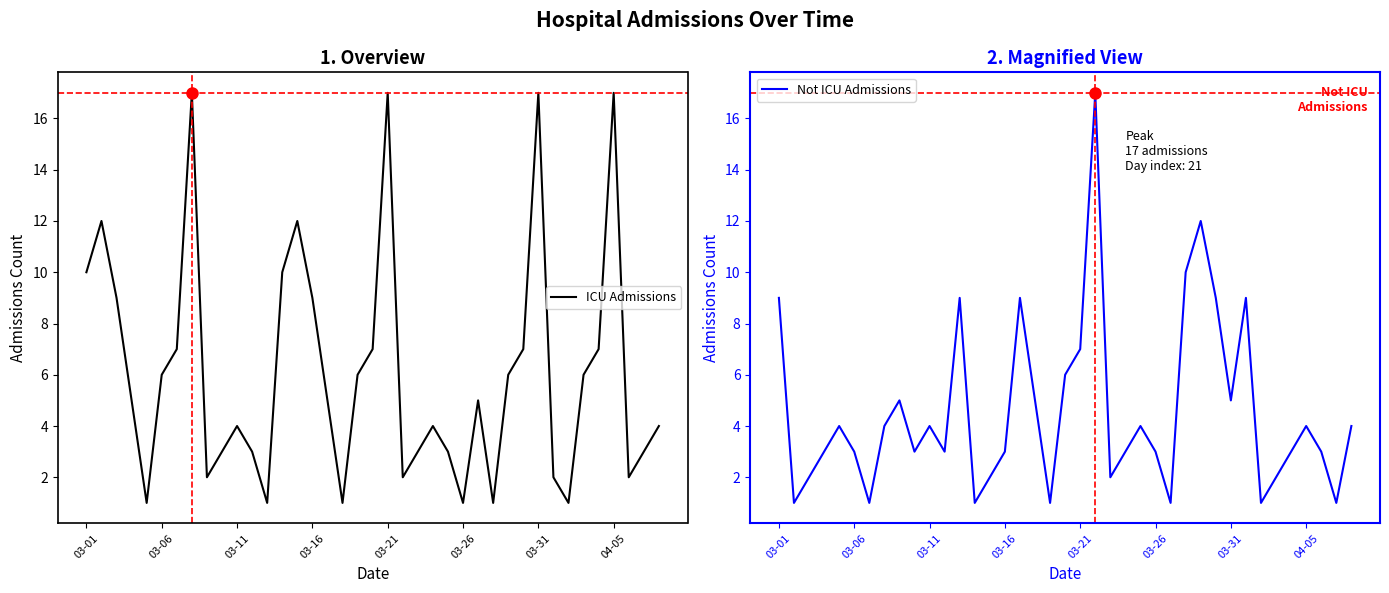

How many lines are shown in the chart?

2